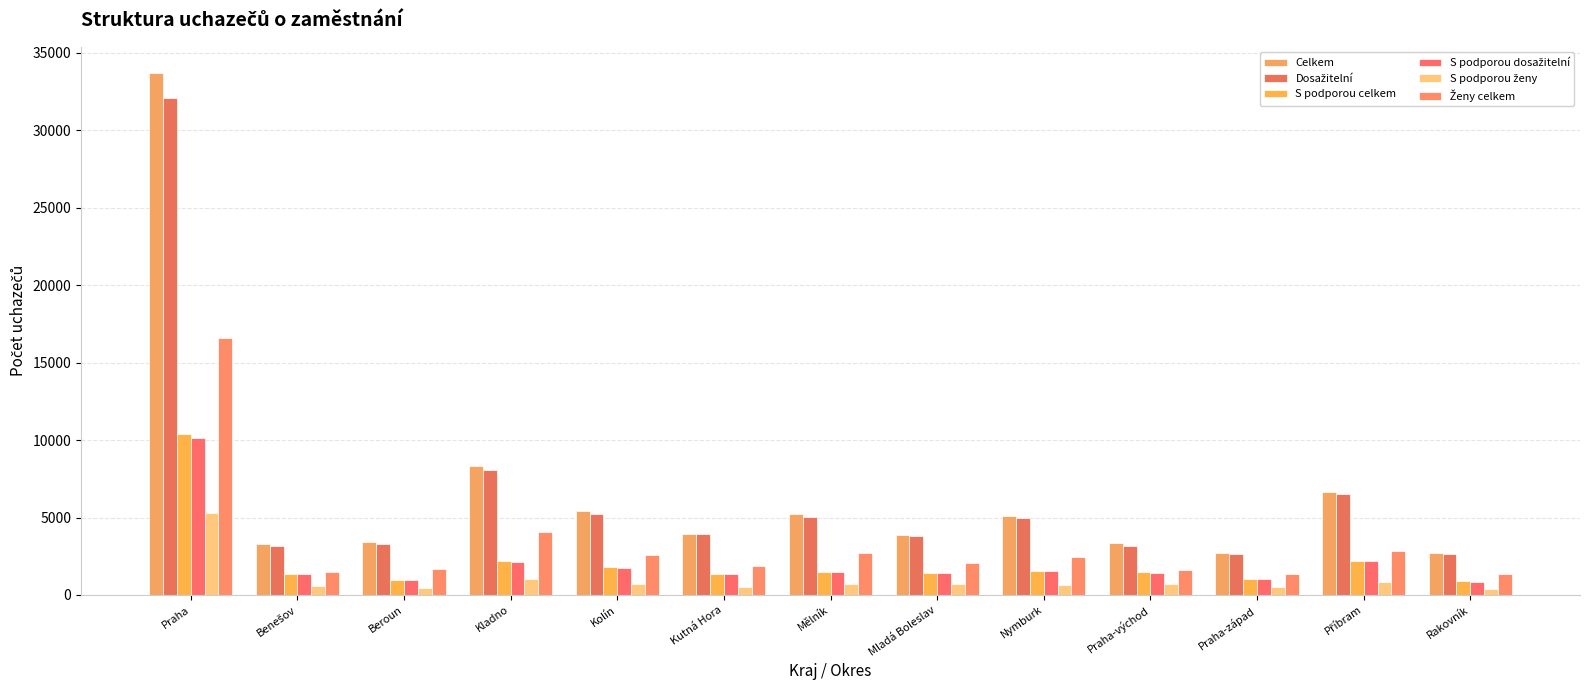

What is the label of the 7th bar from the right?

Mělník